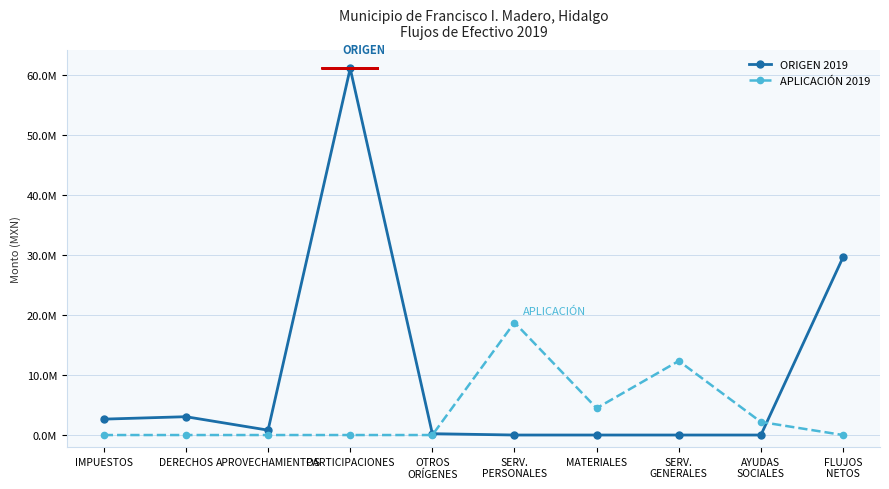

Rank the series by their maximum value, from highest to lowest.

ORIGEN 2019, APLICACIÓN 2019